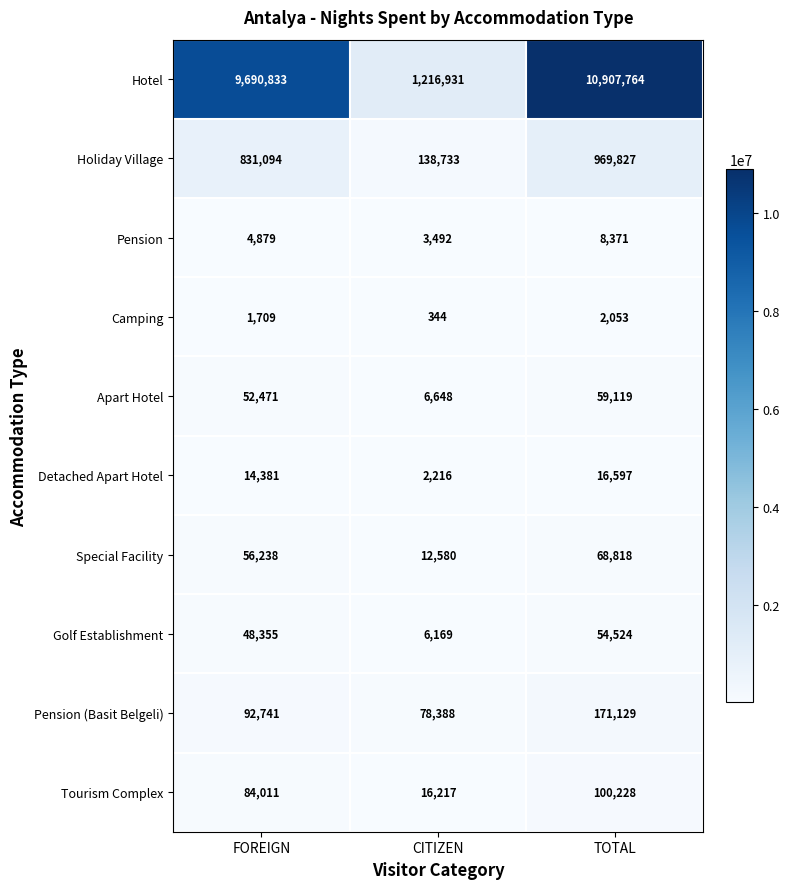

At which category does the chart reach its peak across all series?

TOTAL